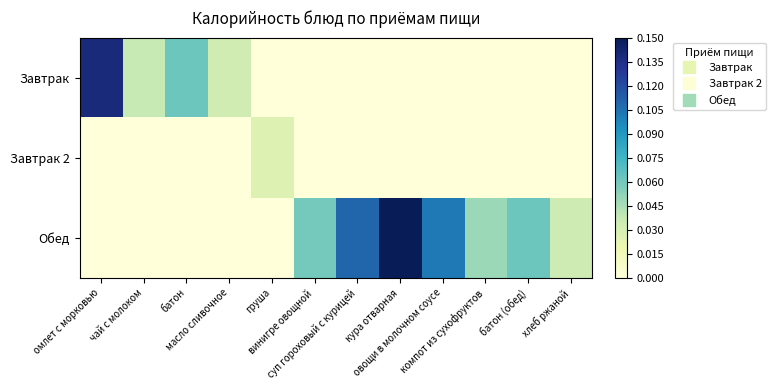

What is the spread (max minus min) of values at овощи в молочном соусе?

0.1